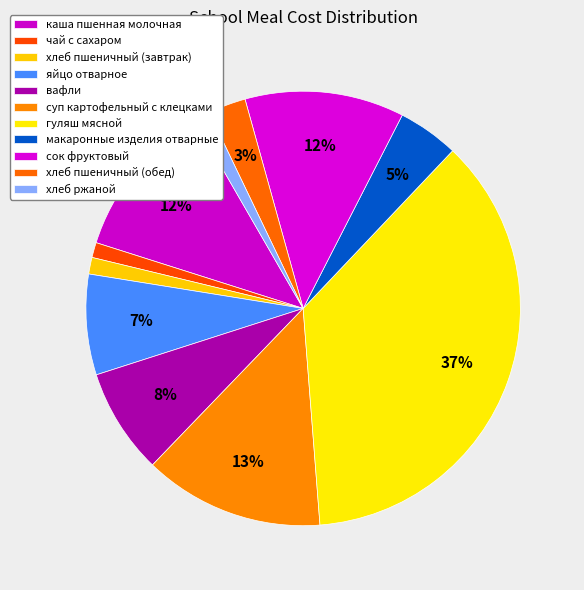

How many segments does this pie chart have?

11